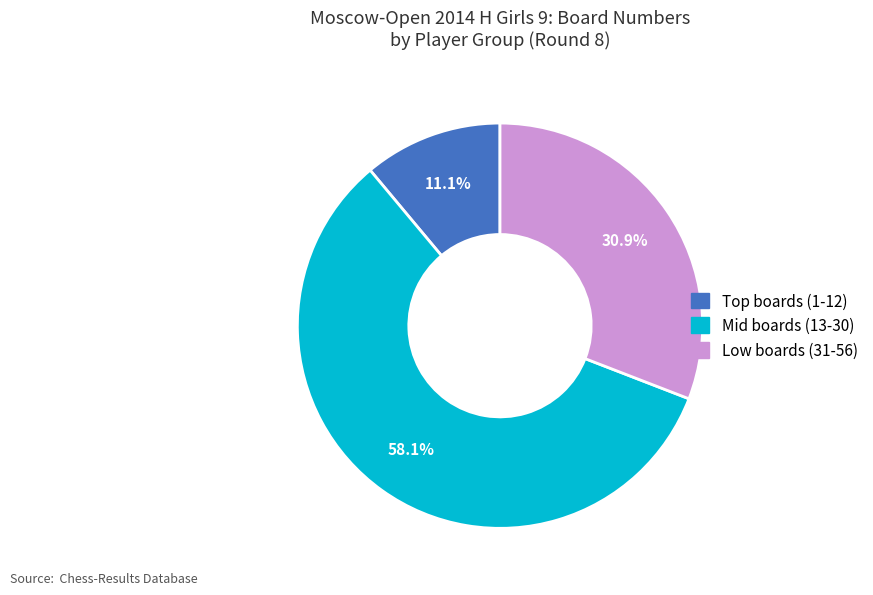

Is there a majority slice in this chart?

Yes